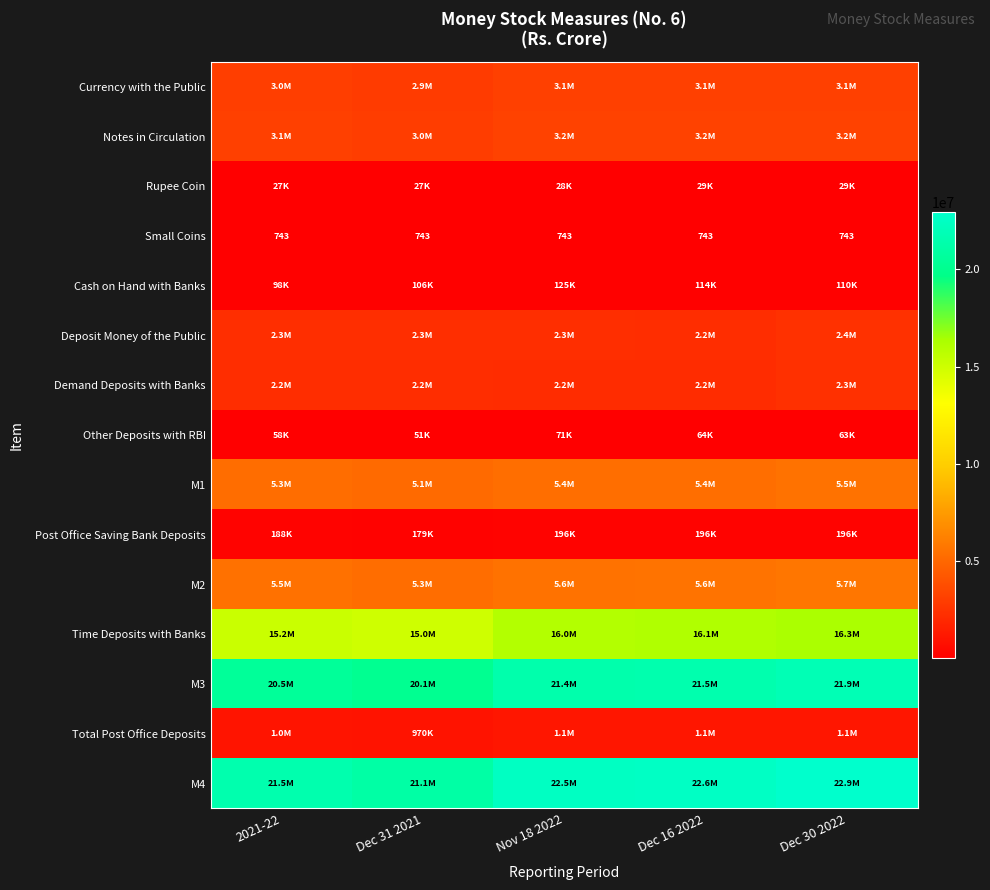

What is the sum of all Small Coins values?

3715